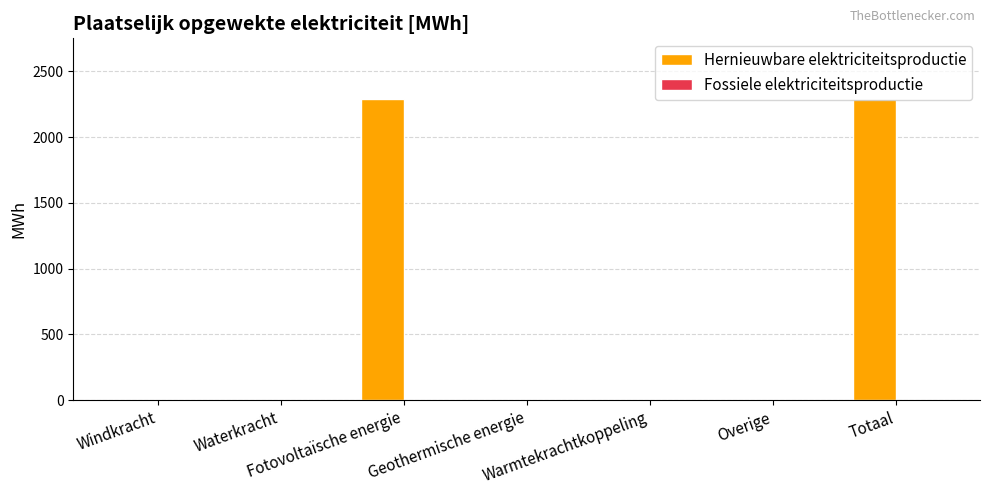

What is the sum of all values?

4583.7